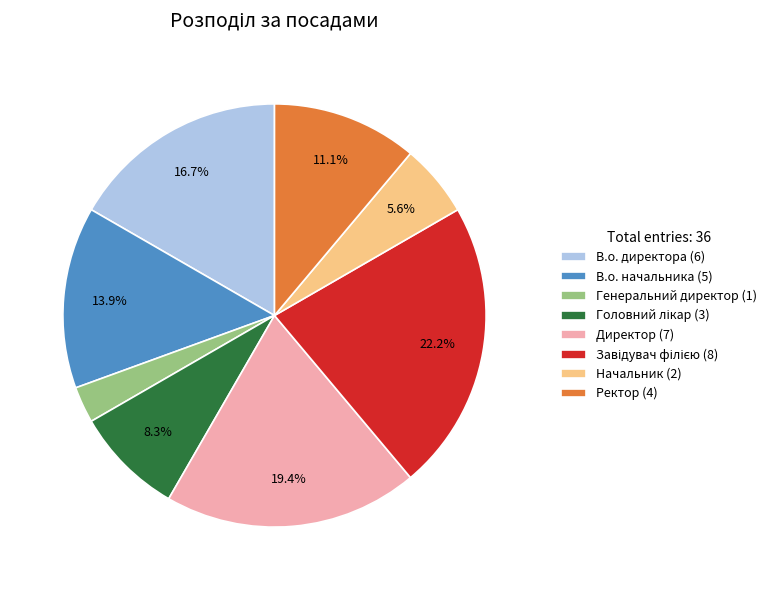

What is the ratio of the value at Генеральний директор (1) to the value at Начальник (2)?

0.5